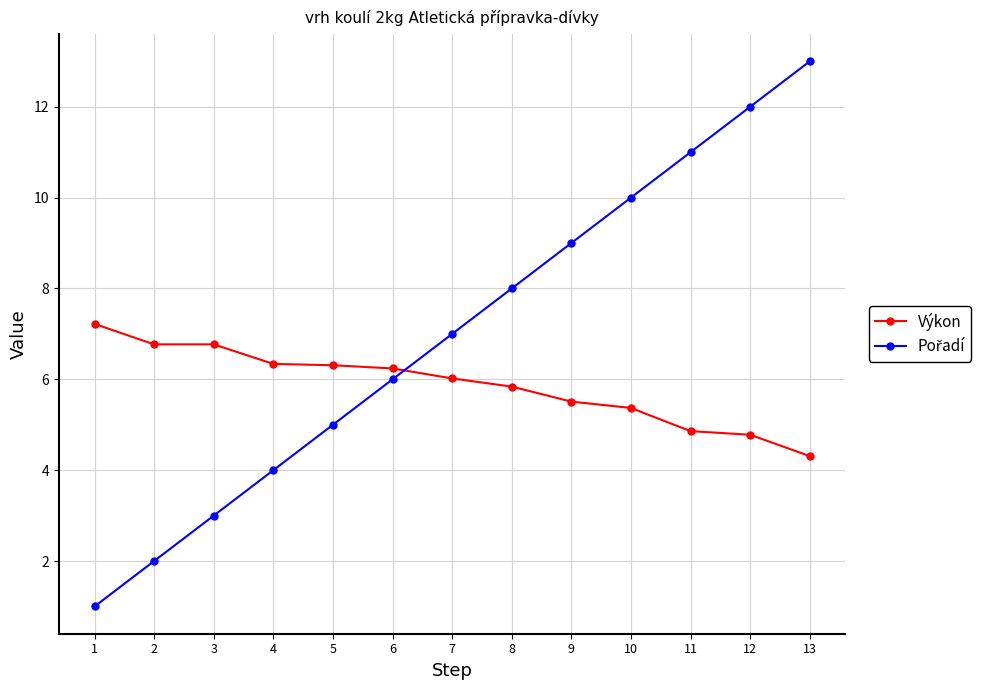

At which category is the sum across all series the highest?

13